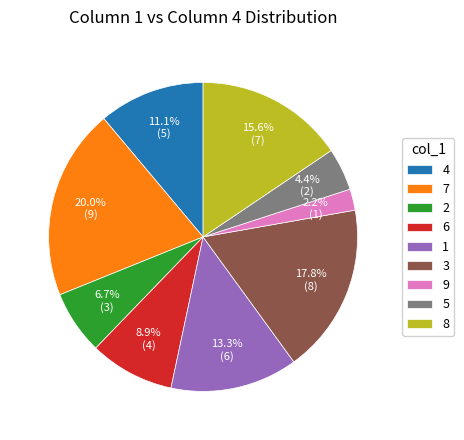

Which category has the biggest portion of the pie?

7